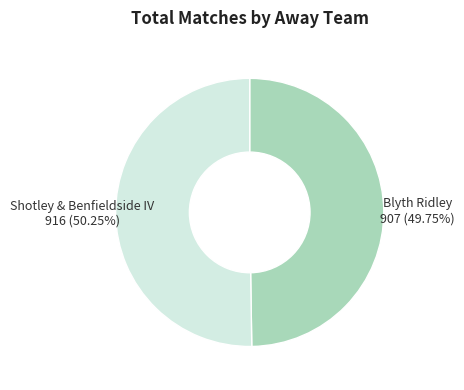

To the nearest percent, what portion does Shotley & Benfieldside IV represent?

50%